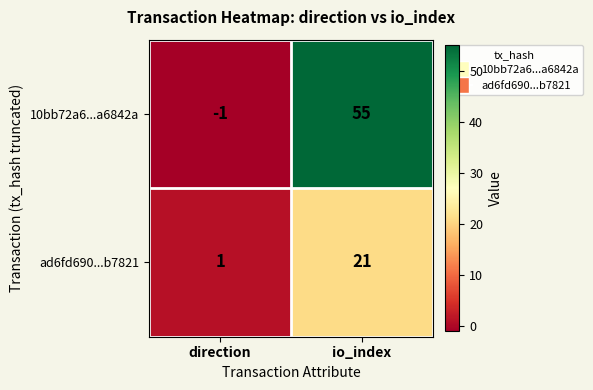

Which series has the largest range (max minus min)?

10bb72a6...a6842a